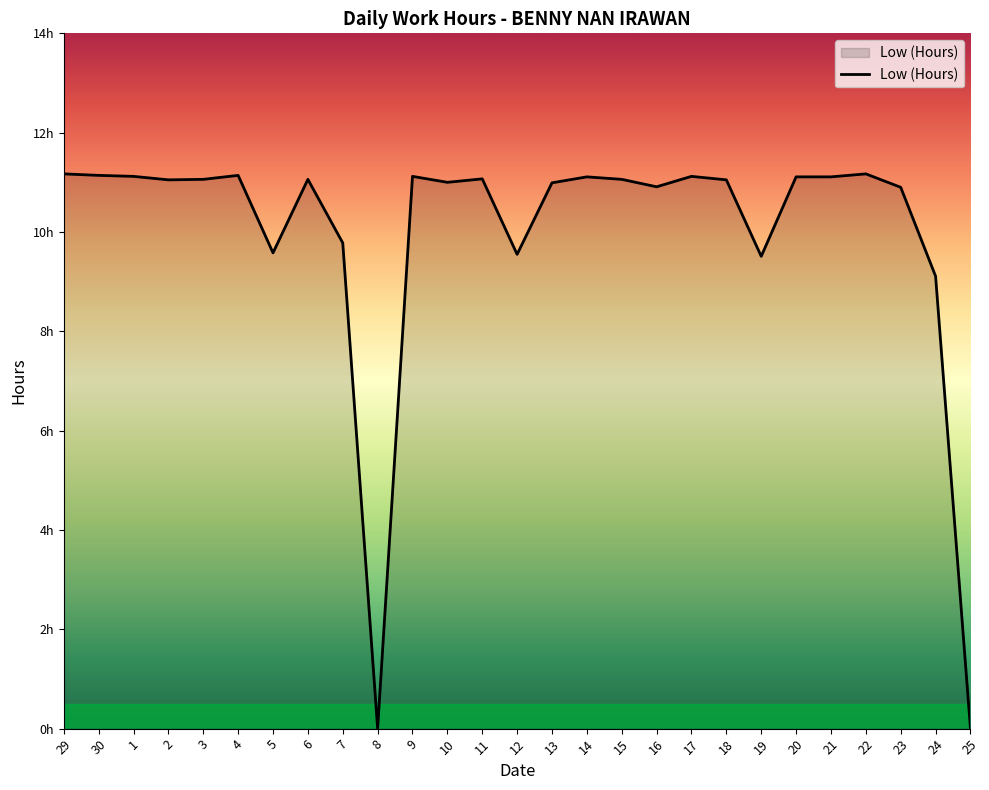

Does the chart display data point markers on the line(s)?

No